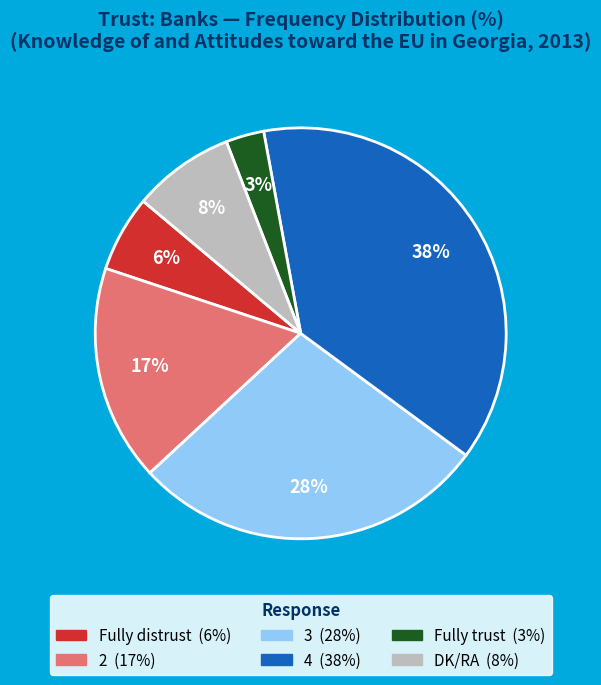

What is the ratio of the value at DK/RA to the value at Fully trust?

2.7